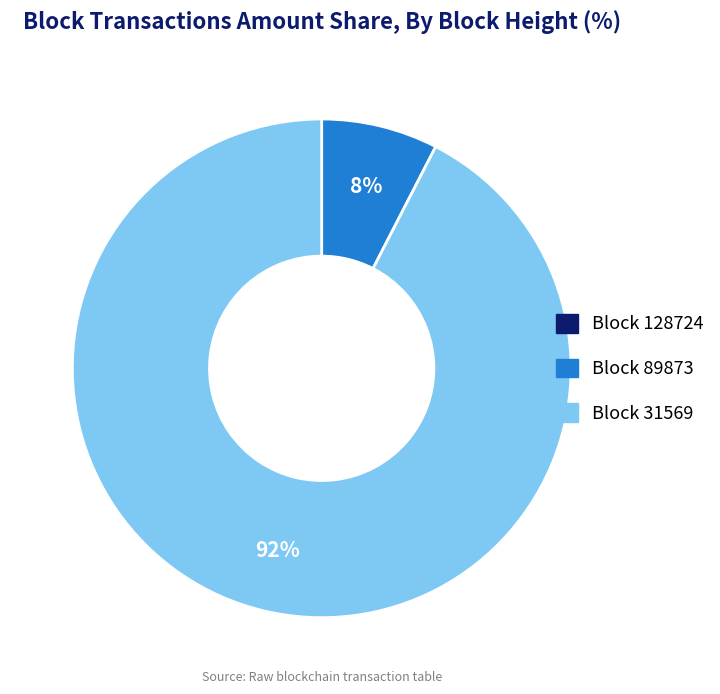

Does any single category account for the majority?

Yes